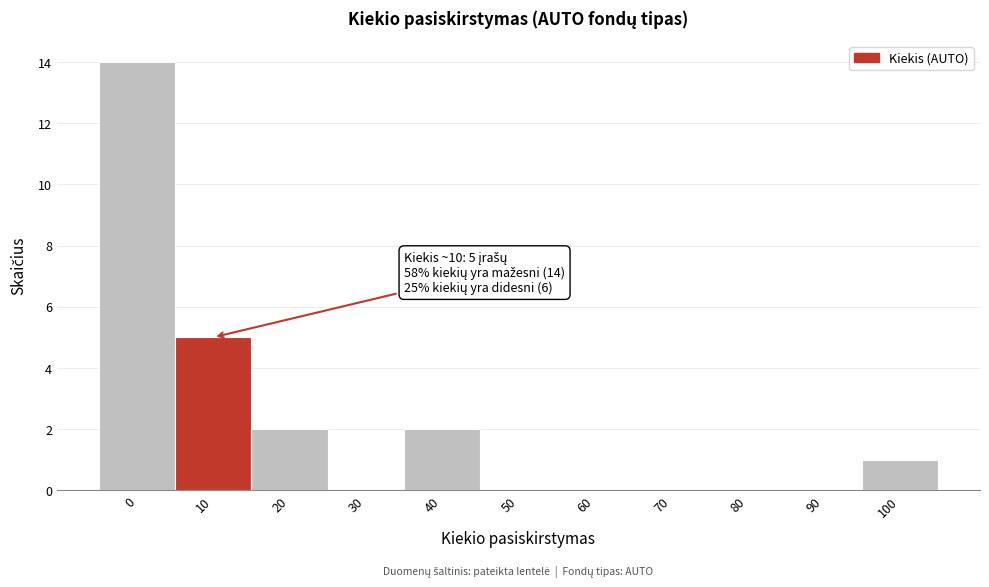

Reading left to right, what are all the values shown in this chart?

0=14	10=5	20=2	30=0	40=2	50=0	60=0	70=0	80=0	90=0	100=1